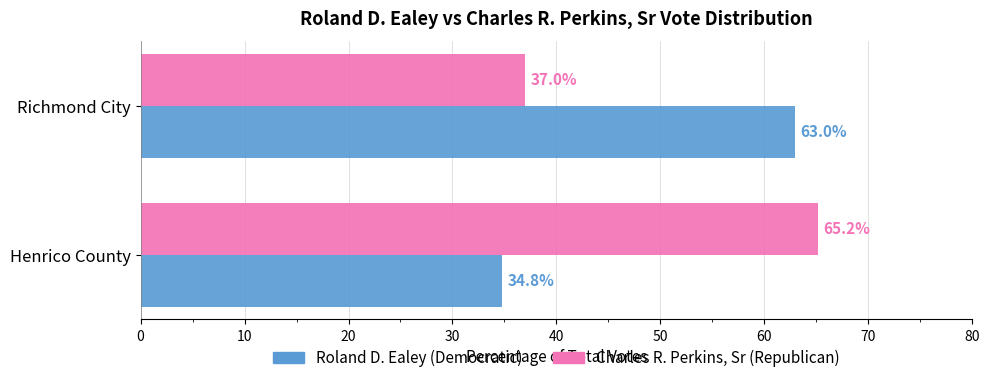

At how many categories does at least one series exceed 41?

2